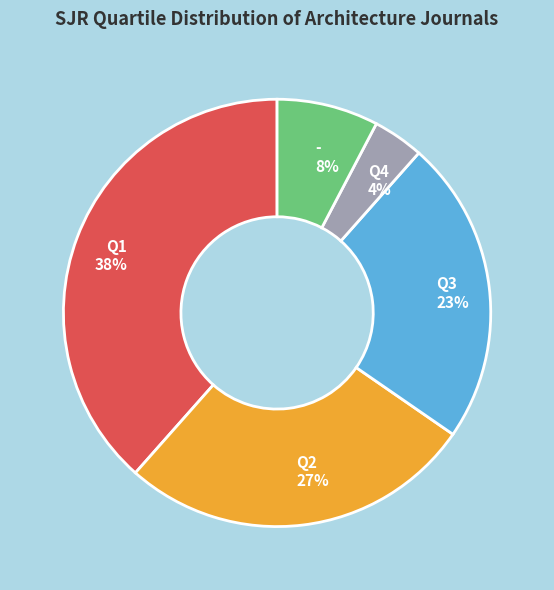

Which has a higher value, Q1 or Q2?

Q1